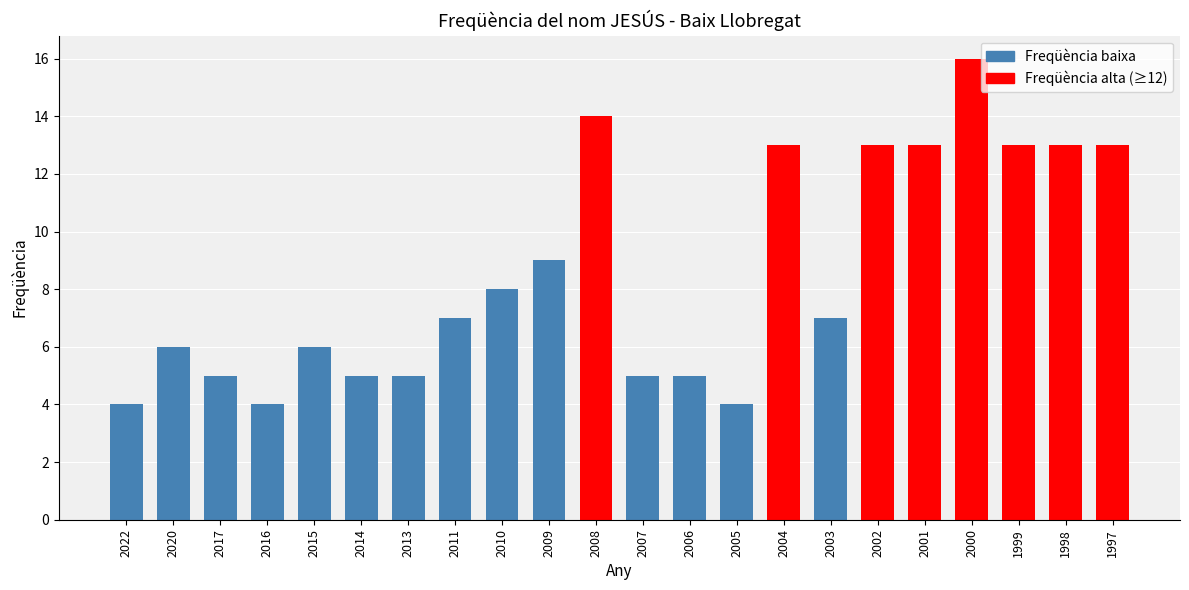

Which category has the highest value across all series?

2000